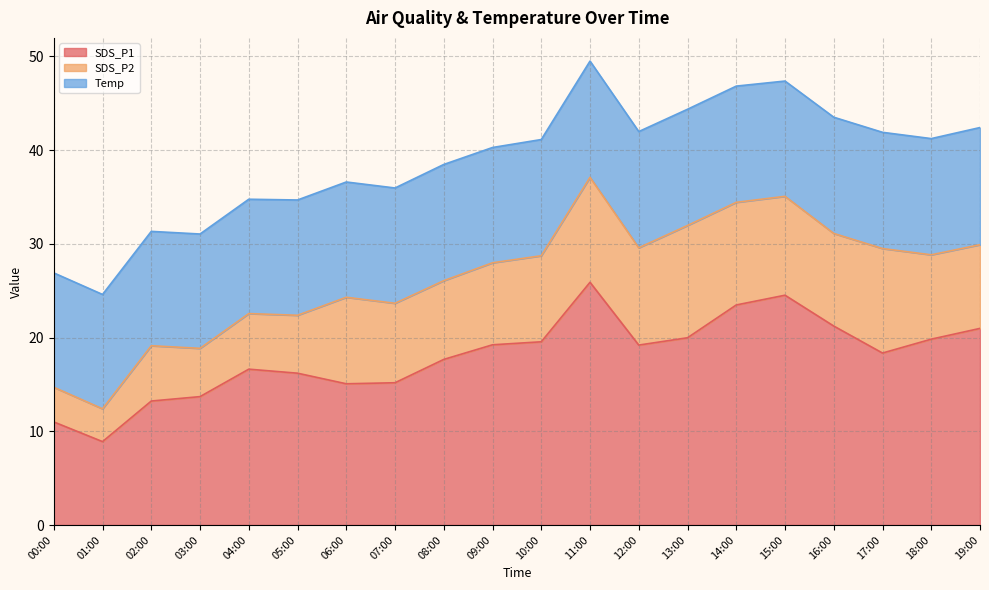

List the series in order of their overall mean, lowest first.

SDS_P2, Temp, SDS_P1